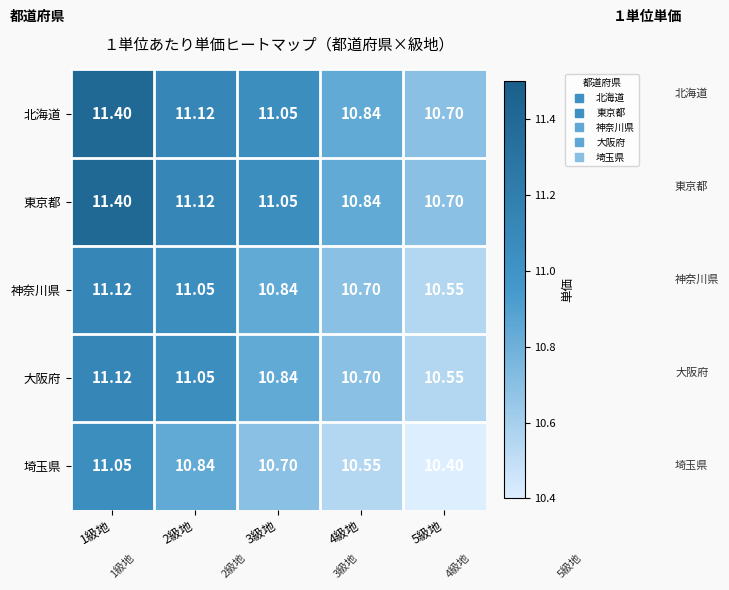

Is the value of 東京都 at 1級地 greater than the value of 大阪府 at 3級地?

Yes